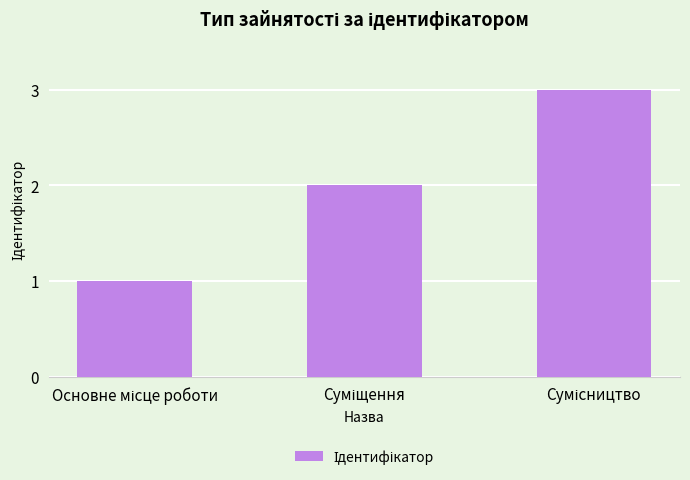

What is the maximum value shown in the chart?

3